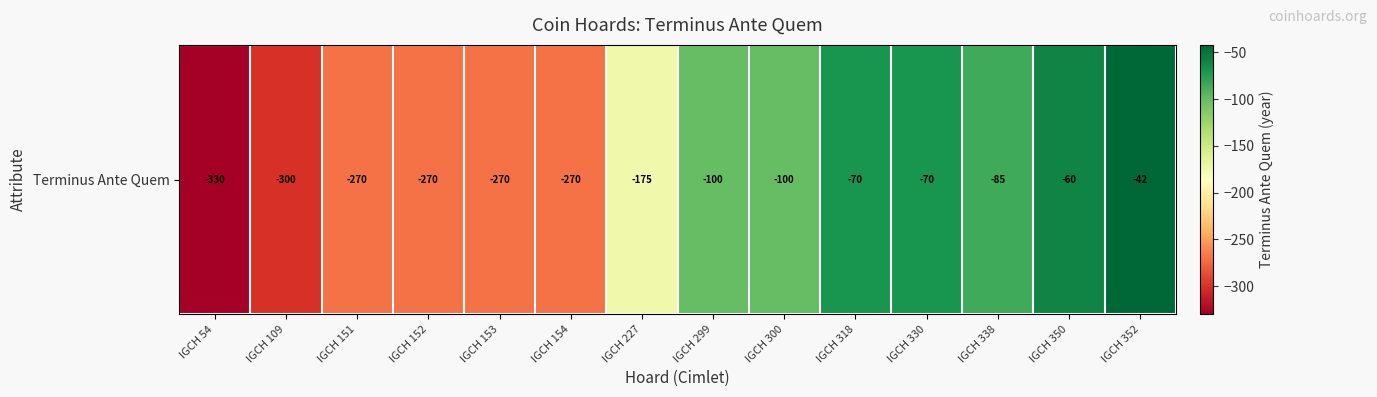

What is the smallest value displayed?

-330